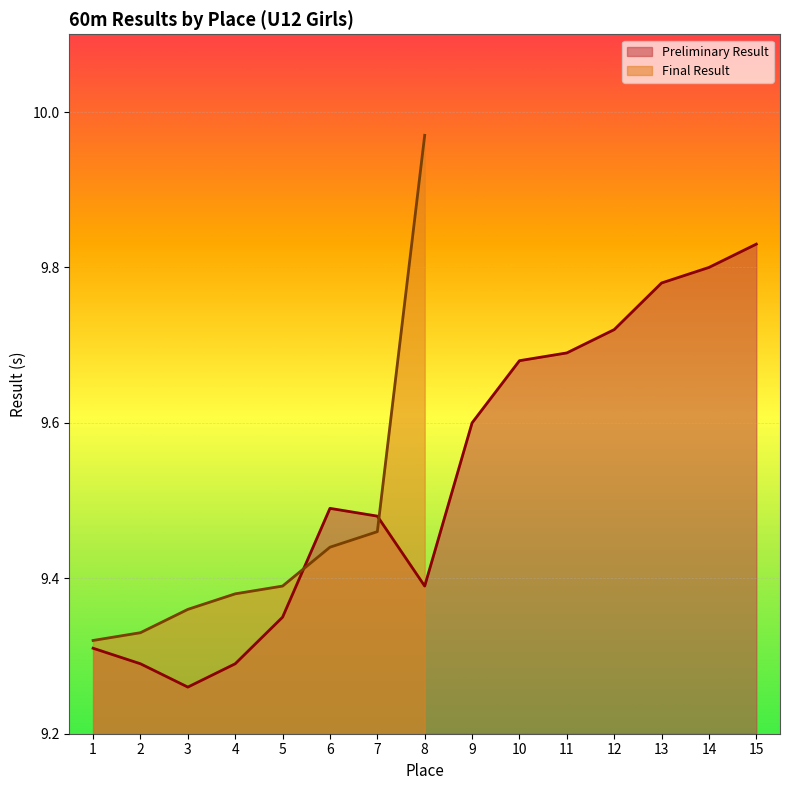

What is the ratio of the value at 14 to the value at 4?

1.1